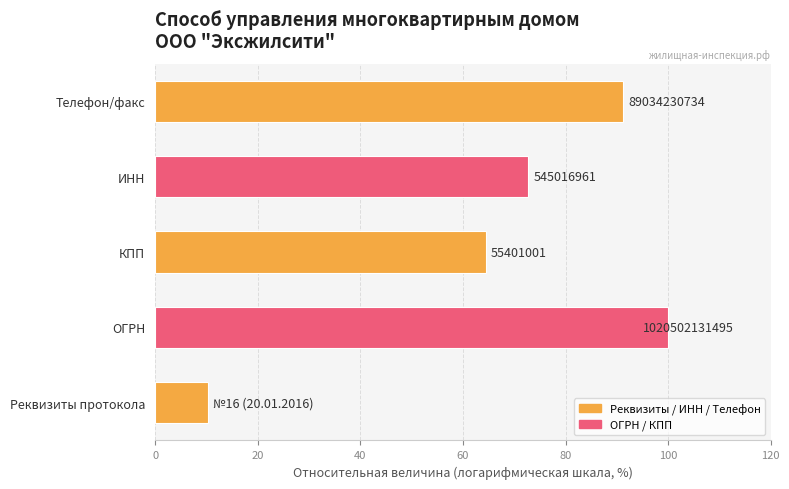

How many bars are there in total?

5